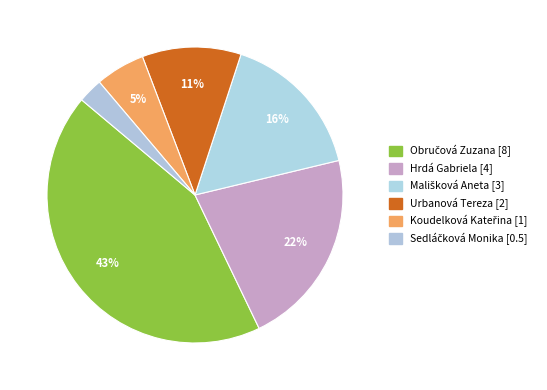

Count the number of slices in the pie.

6